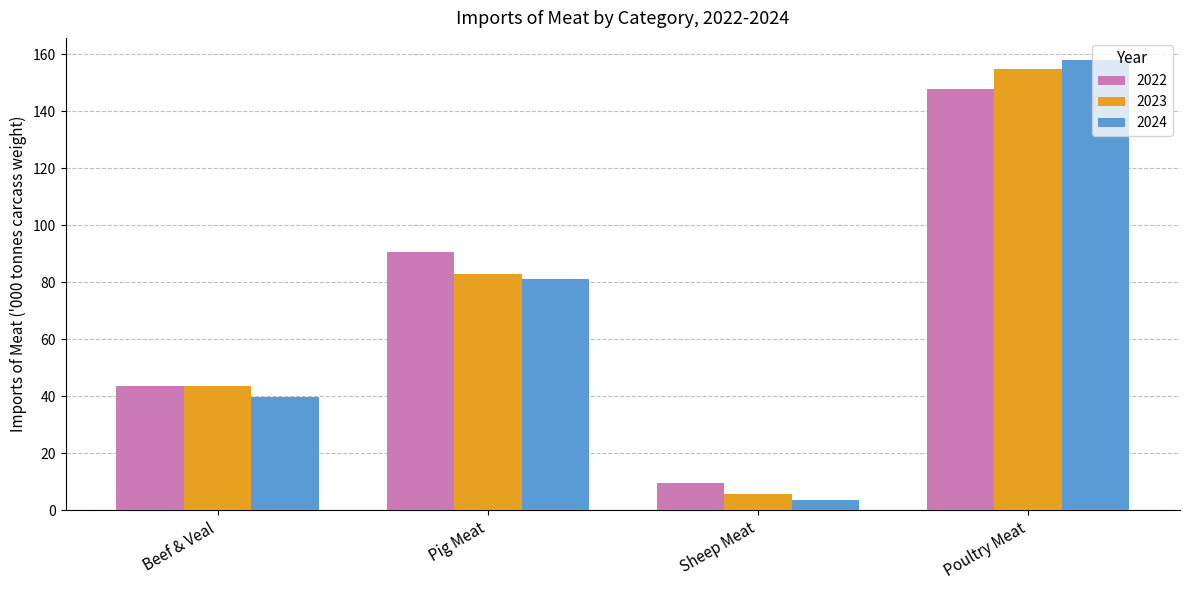

Is it true that 2022 equals 120.2 at Pig Meat?

False